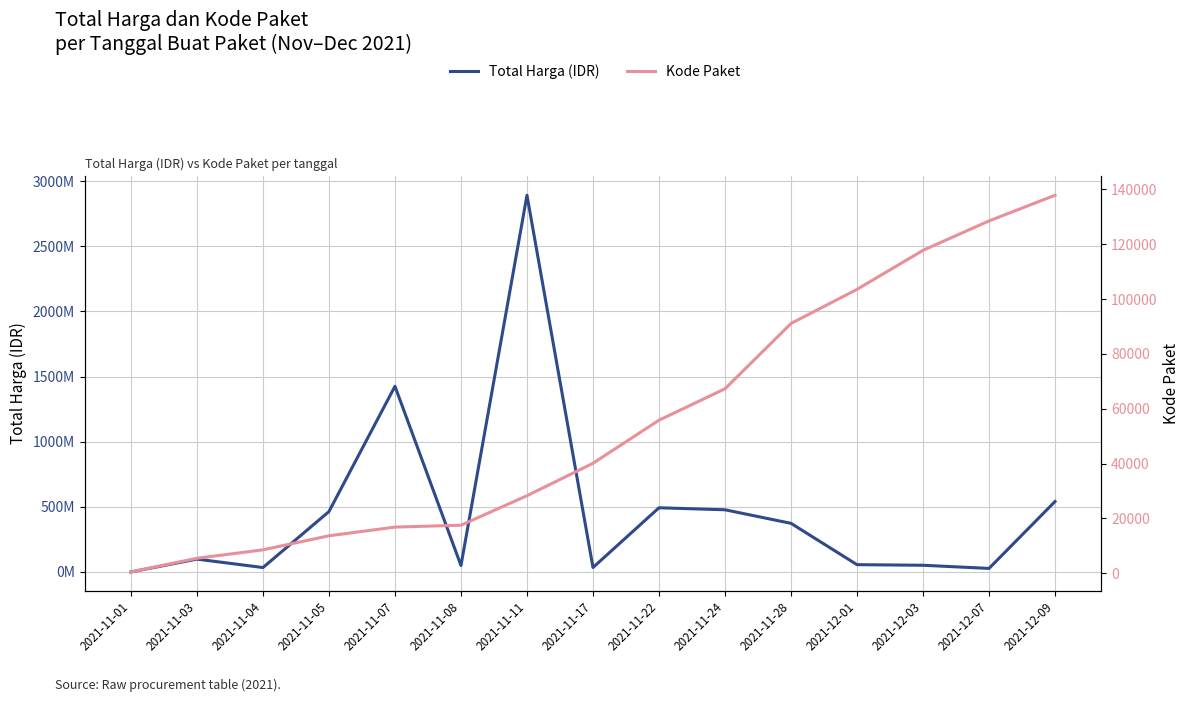

List the series in order of their peak value, highest first.

Total Harga (IDR), Kode Paket